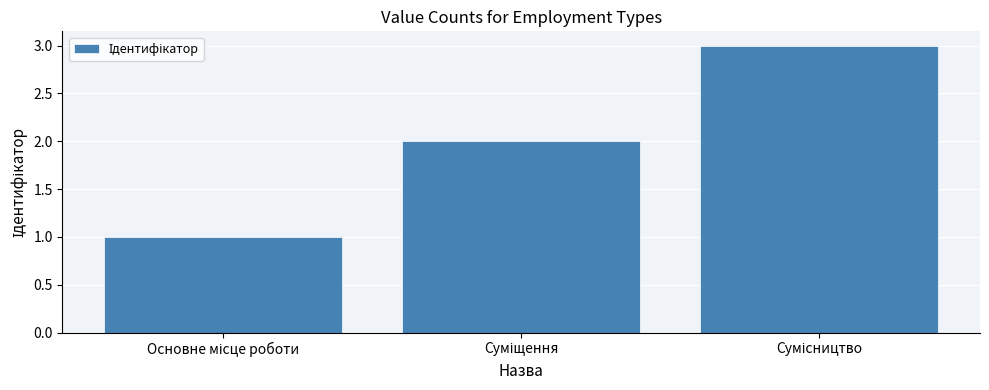

What is the sum of all values?

6